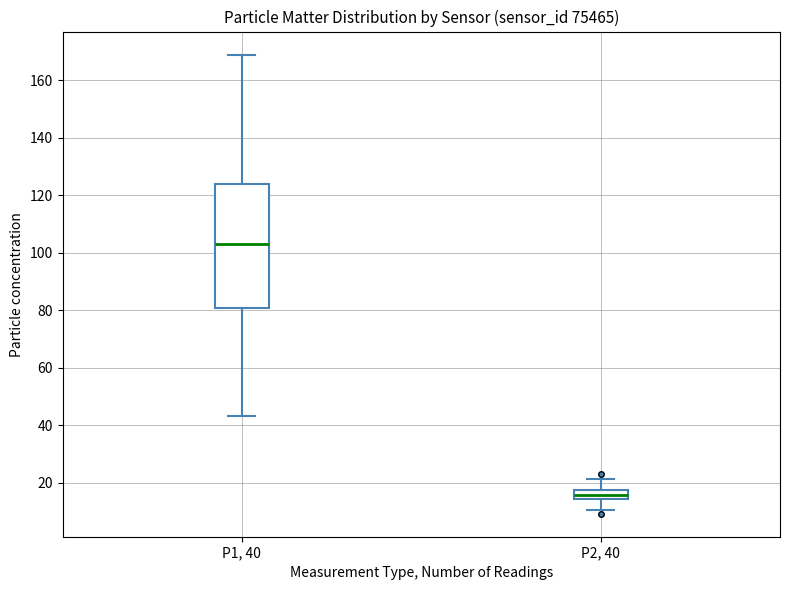

Comparing the boxes themselves (not the whiskers), which one is the tallest?

P1, 40